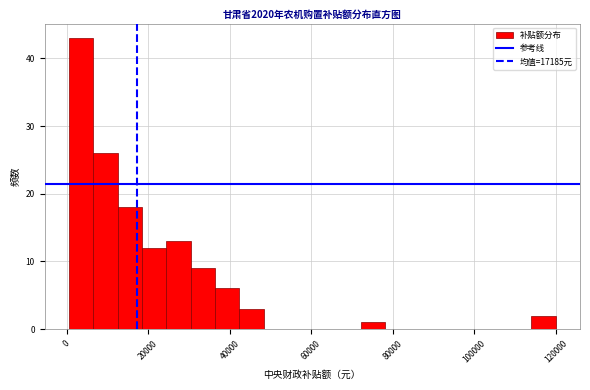

Around what value on the x-axis is the tallest bar? Give the approximate position of its centre, as read against the axis.

4000